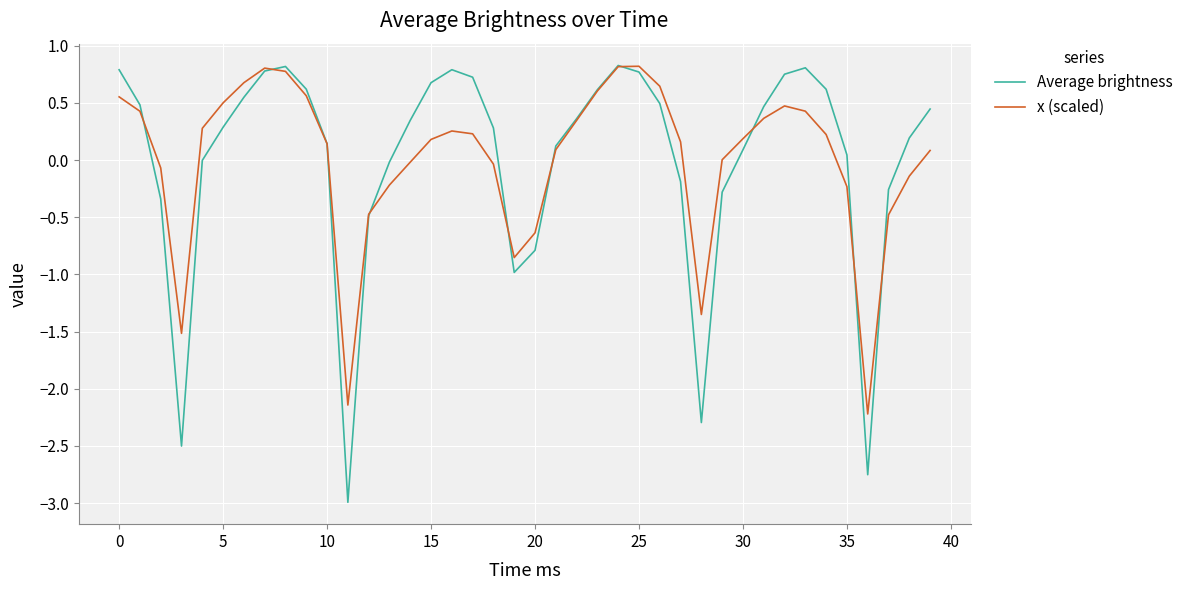

Which series has the widest spread of values?

Average brightness